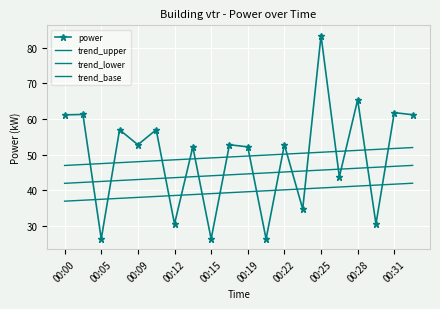

True or false: trend_base has more than 2 points higher than both neighbors.

False